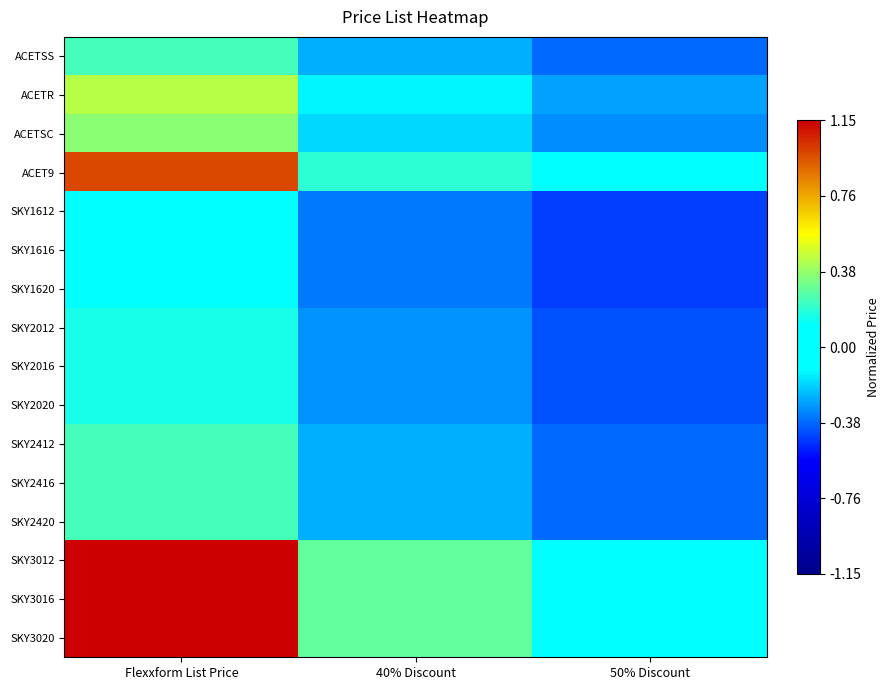

Rank the series at 50% Discount from lowest to highest value.

SKY1612, SKY1616, SKY1620, SKY2012, SKY2016, SKY2020, ACETSS, SKY2412, SKY2416, SKY2420, ACETSC, ACETR, ACET9, SKY3012, SKY3016, SKY3020